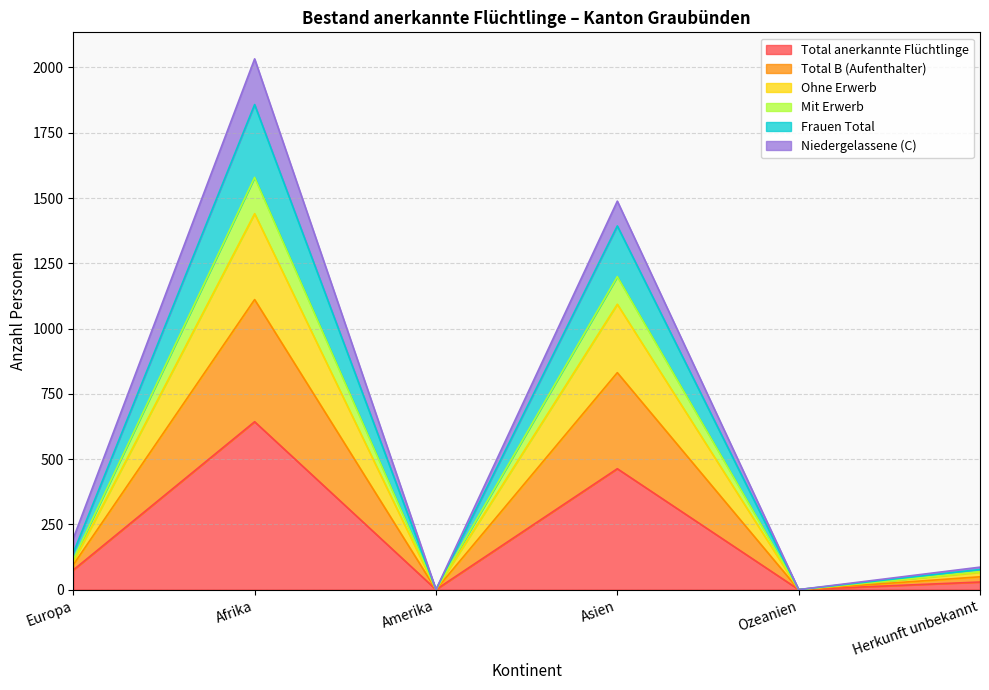

Which category has the highest value in the Total anerkannte Flüchtlinge series?

Afrika